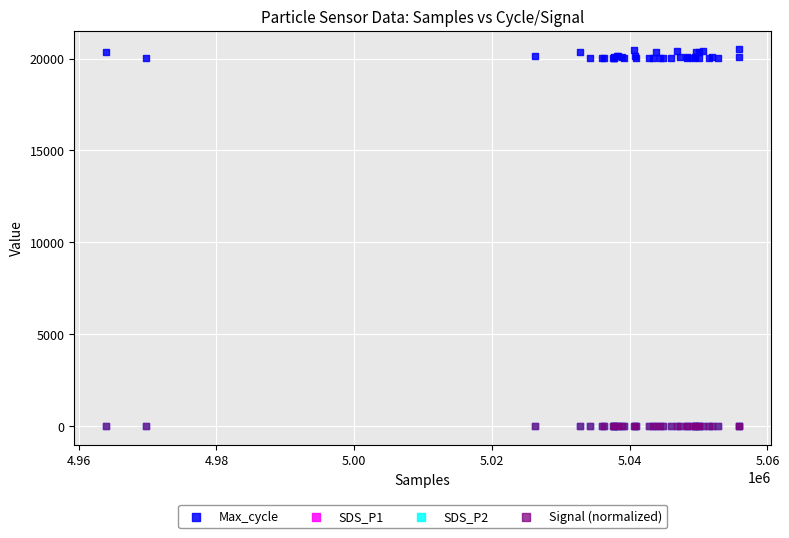

Which series has the widest spread of Y values?

Max_cycle